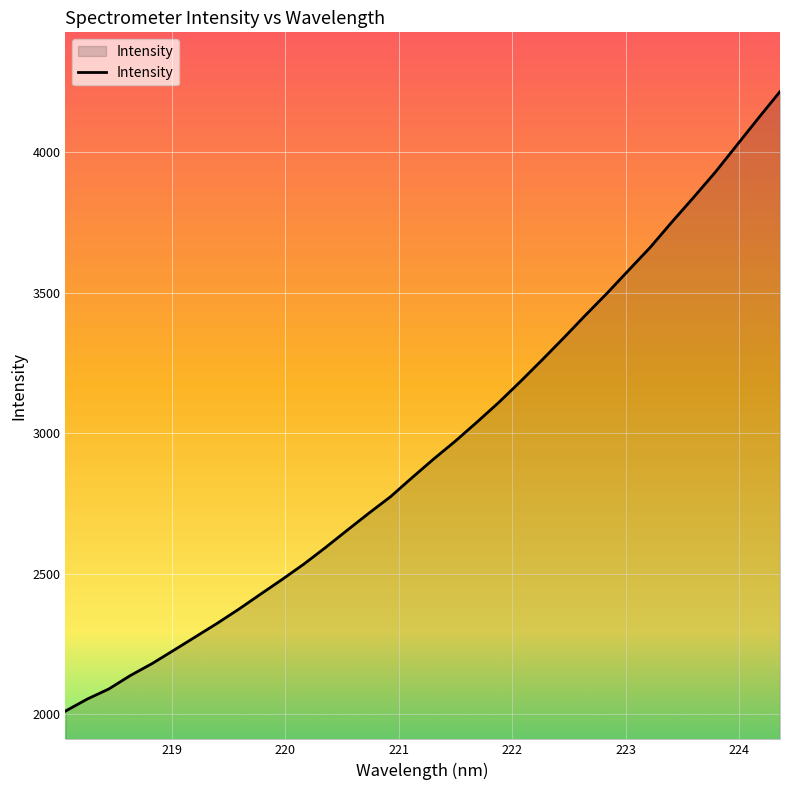

What is the smallest value displayed?

2012.1